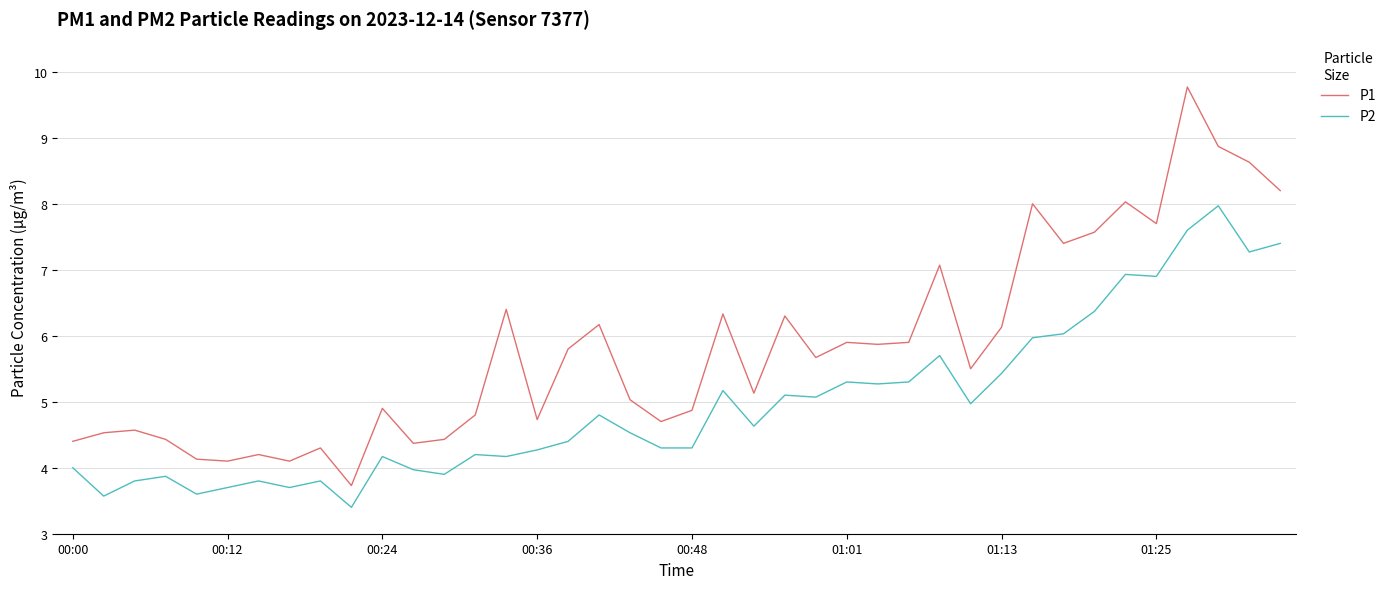

Which series has the largest total across all categories?

P1